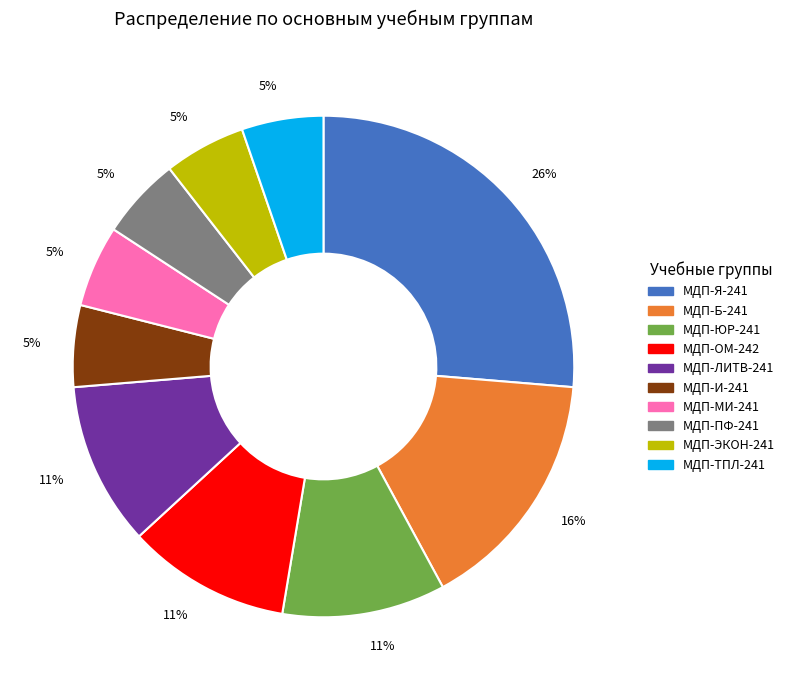

The МДП-ПФ-241 slice represents 1% of the pie. True or false?

False